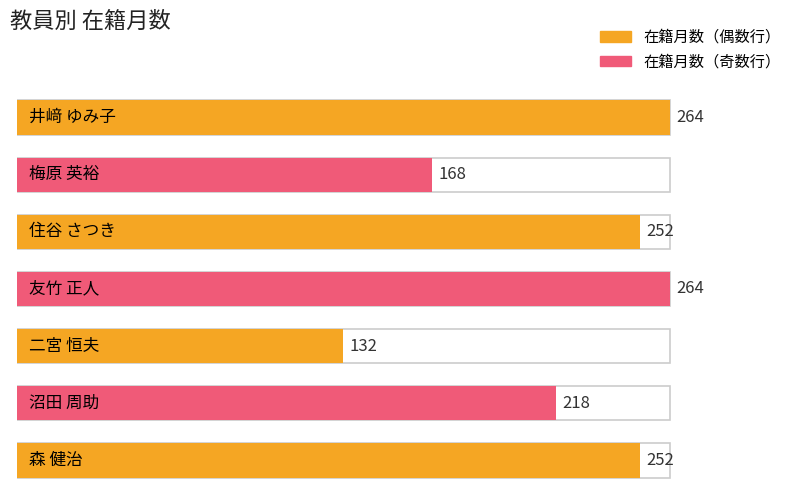

How many categories are shown in the chart?

7